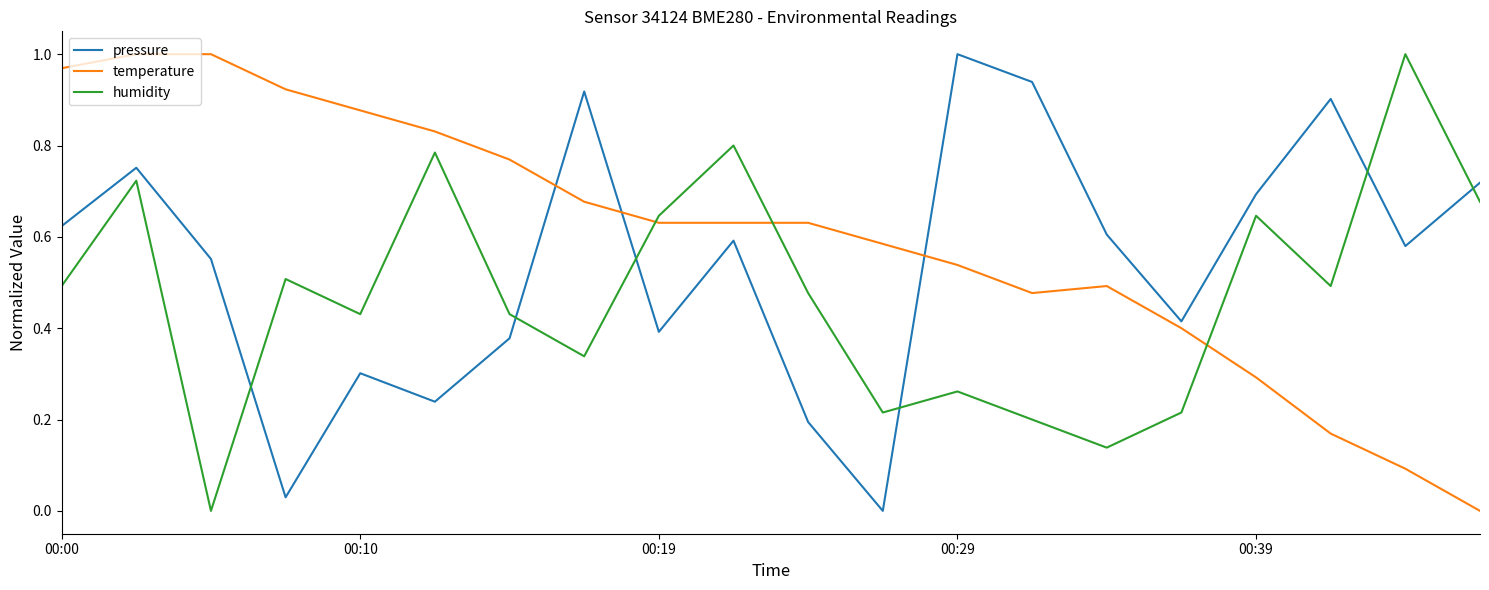

After their last crossing, which series has the higher values: humidity or temperature?

humidity